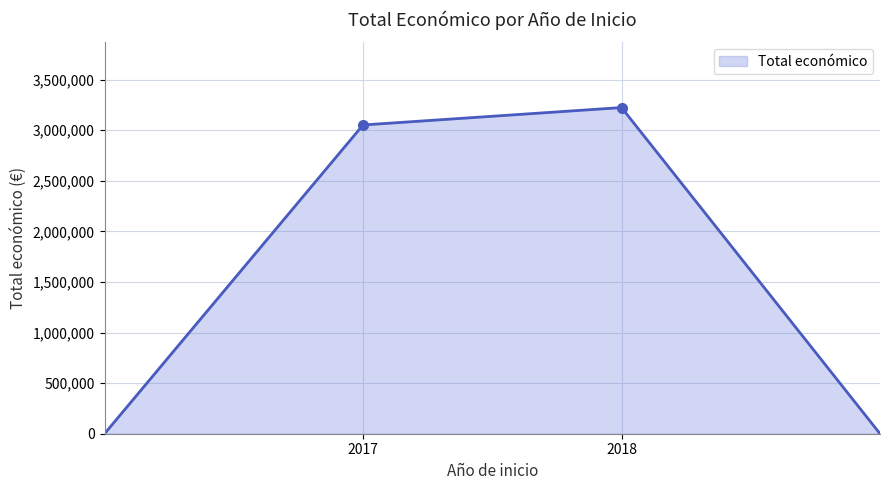

What is the greatest value displayed?

3223708